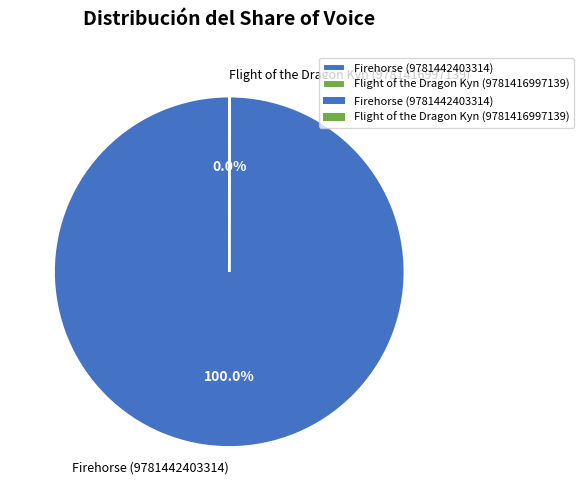

Which slice is the largest?

Firehorse (9781442403314)